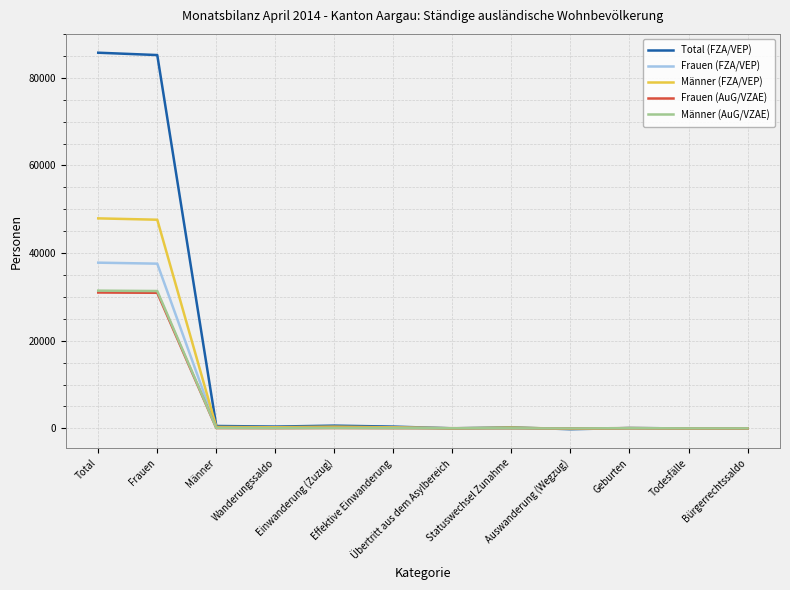

What is the difference between the maximum and minimum values in the Männer (FZA/VEP) series?

48032